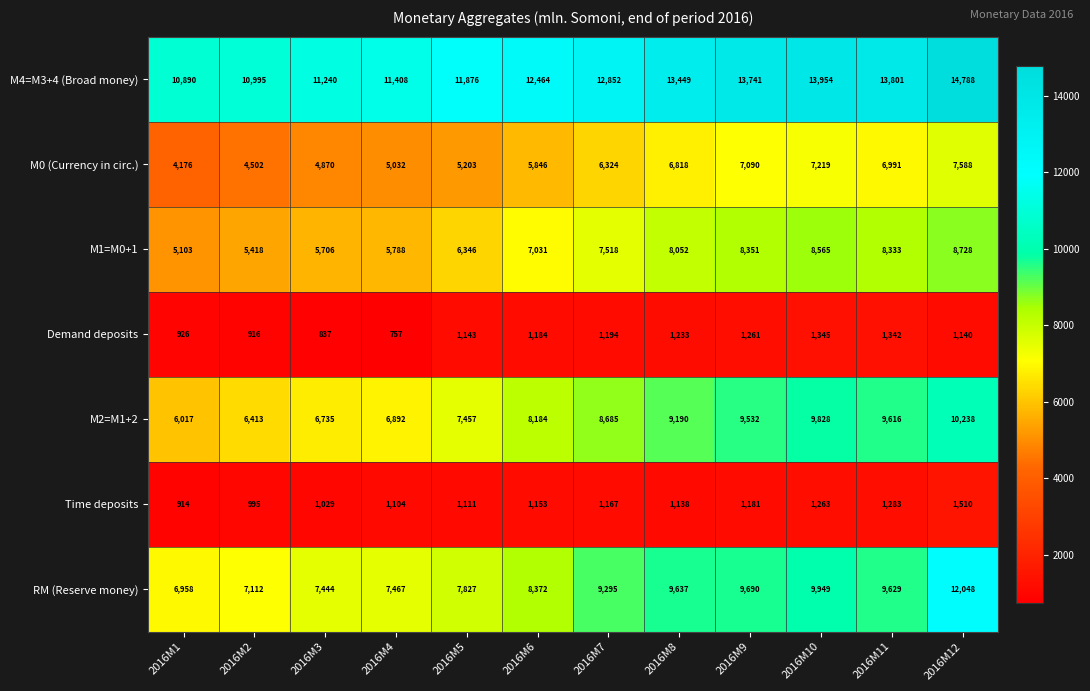

How many distinct data groups are displayed?

7